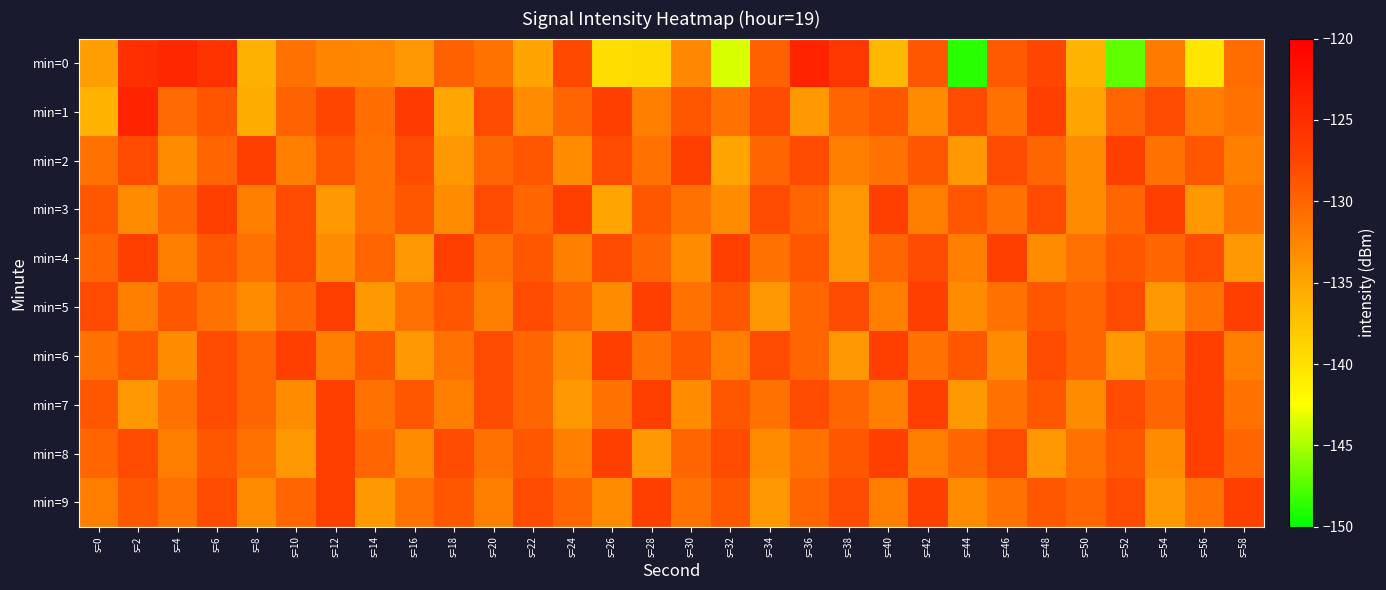

Rank the series by their maximum value, from highest to lowest.

min=0, min=1, min=2, min=3, min=4, min=5, min=6, min=7, min=8, min=9